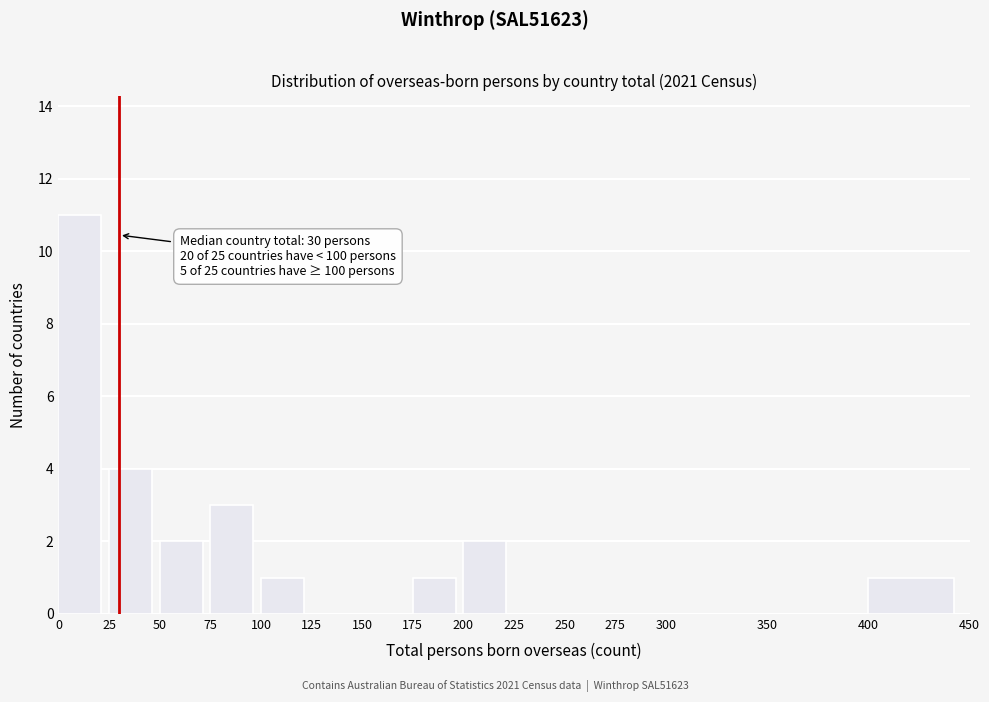

Which range on the x-axis has the tallest bar?

0 to 25